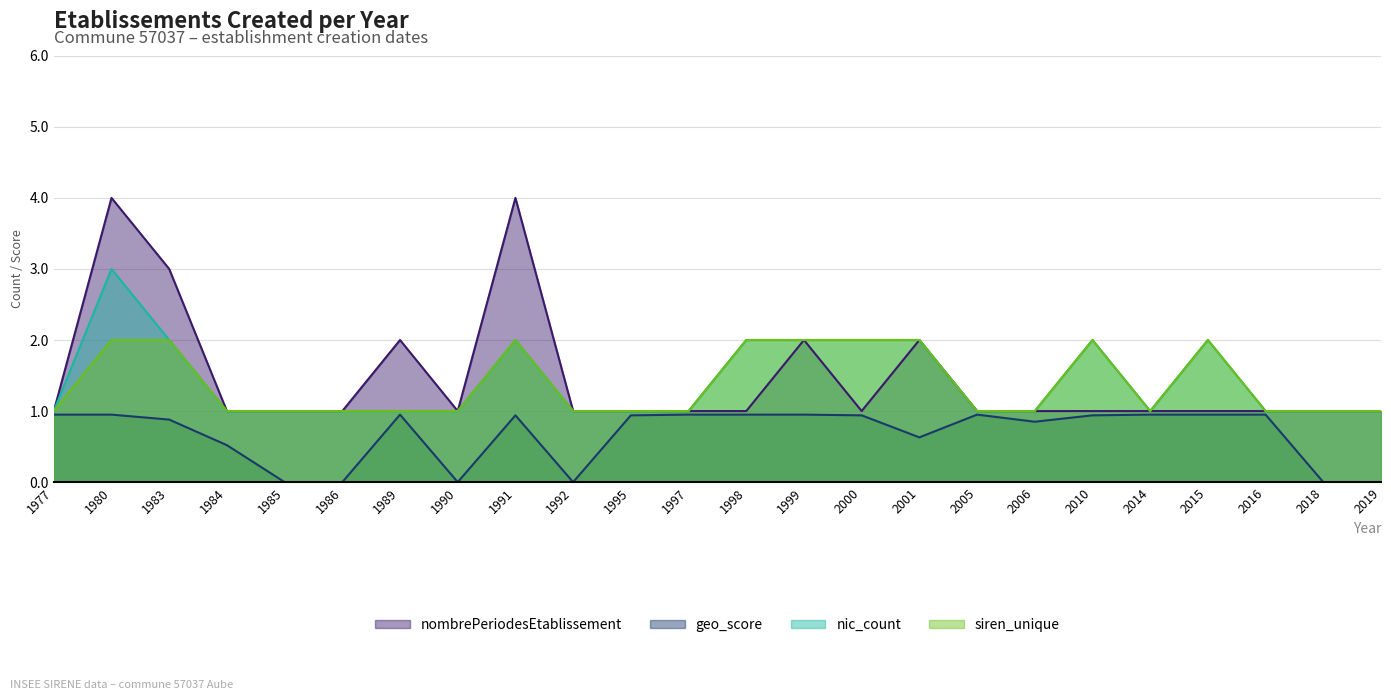

What is the maximum value for geo_score?

0.9